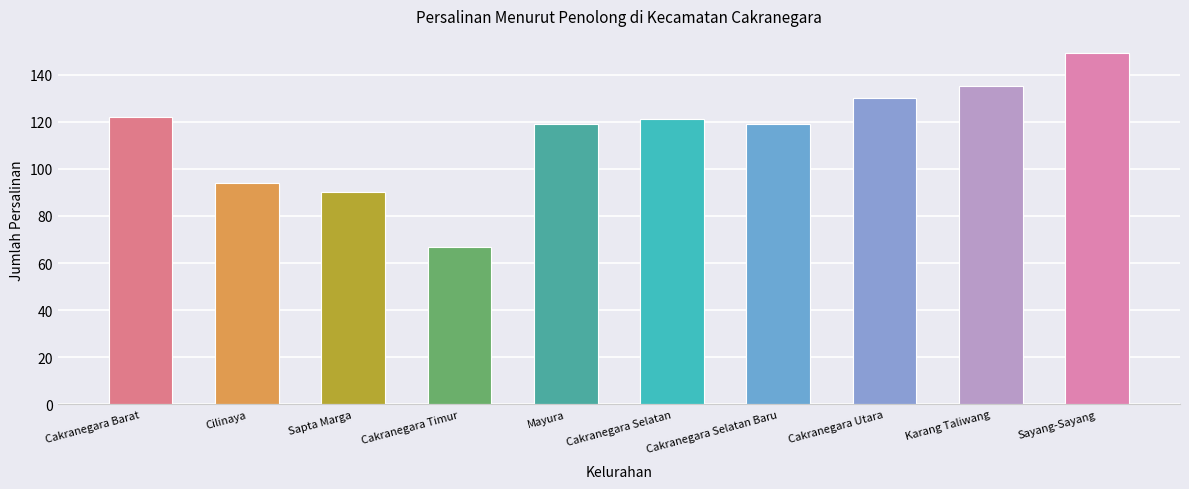

Rank the categories by value from lowest to highest.

Cakranegara Timur, Sapta Marga, Cilinaya, Mayura, Cakranegara Selatan Baru, Cakranegara Selatan, Cakranegara Barat, Cakranegara Utara, Karang Taliwang, Sayang-Sayang